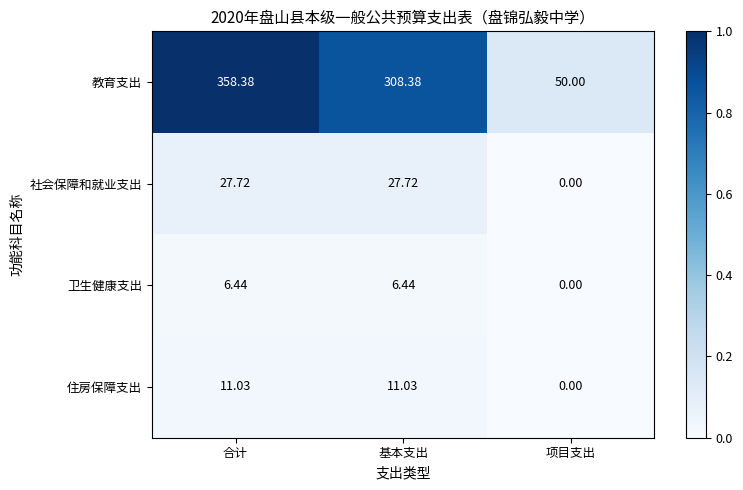

Where does the 社会保障和就业支出 series first go above 27?

合计